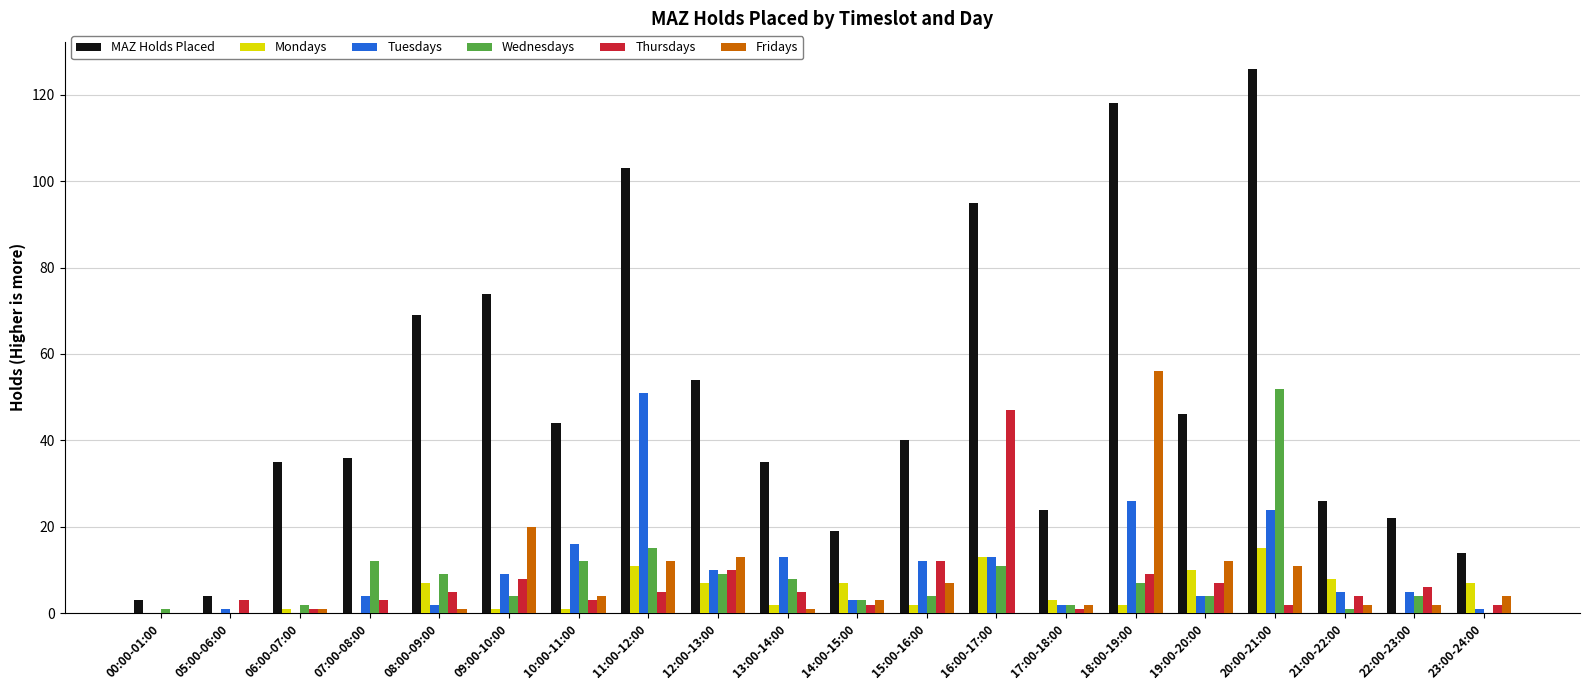

What is the difference between the MAZ Holds Placed values at 00:00-01:00 and 05:00-06:00?

1